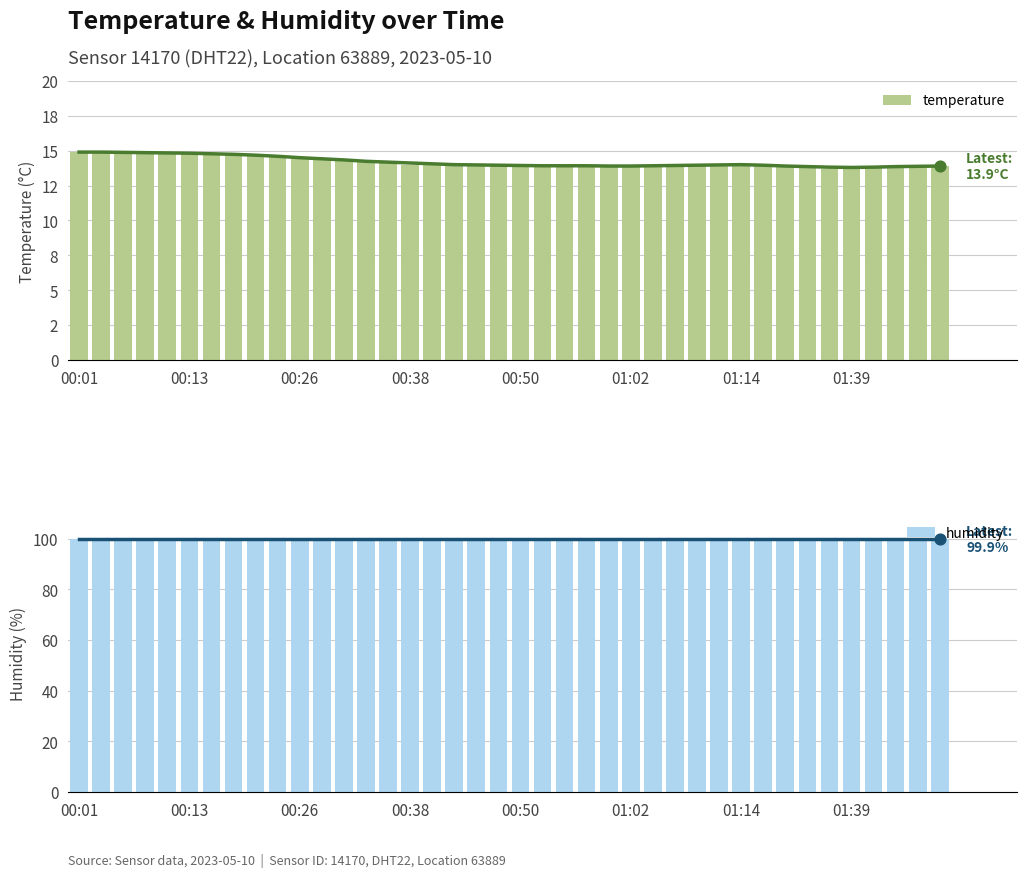

At which category is the sum across all series the highest?

00:01